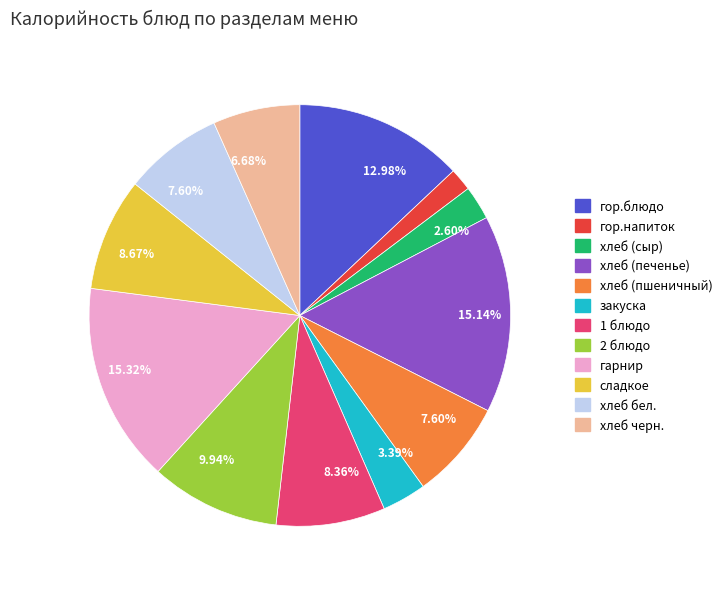

Does any single category account for the majority?

No